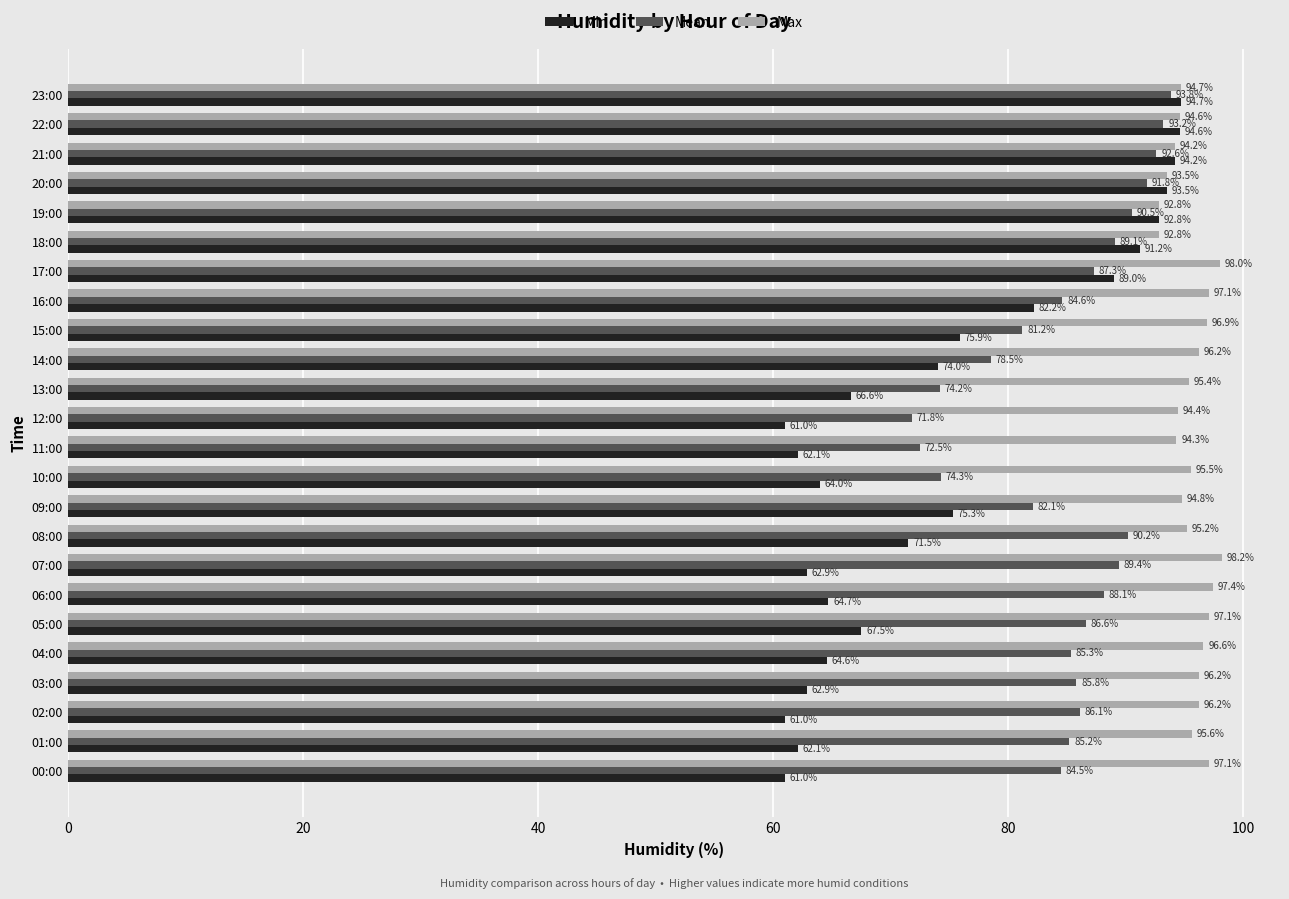

Rank the series by their maximum value, from lowest to highest.

Mean, Min, Max